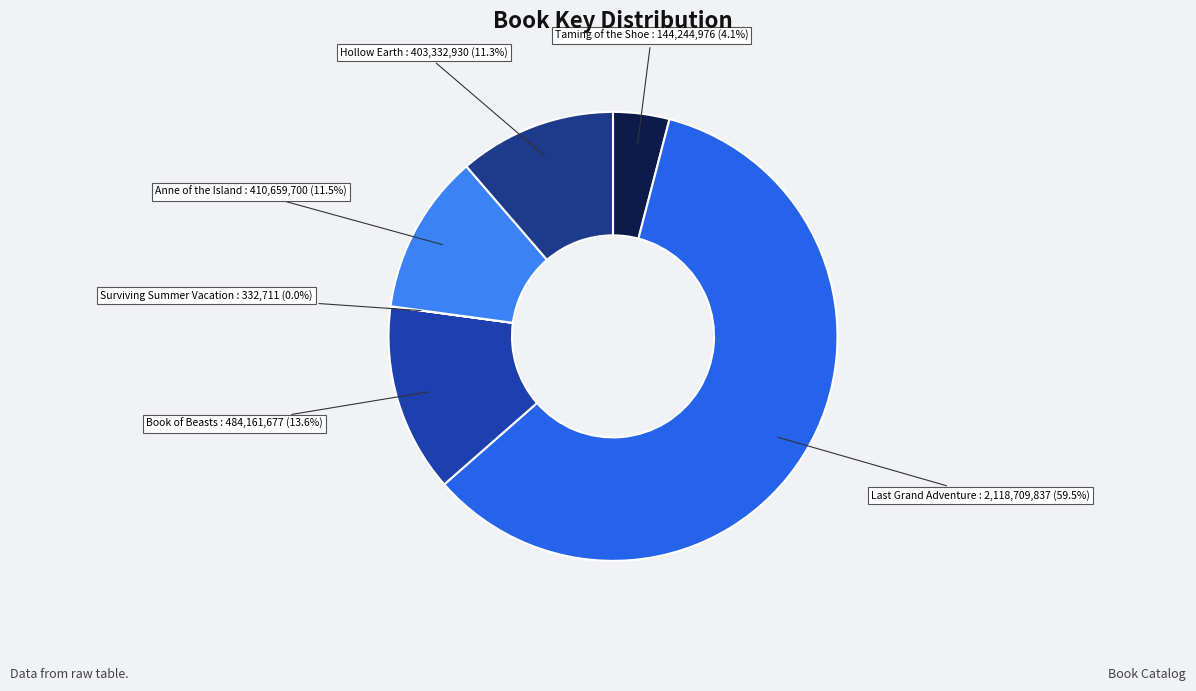

What is the total percentage of Taming of the Shoe and Anne of the Island?

15.6%